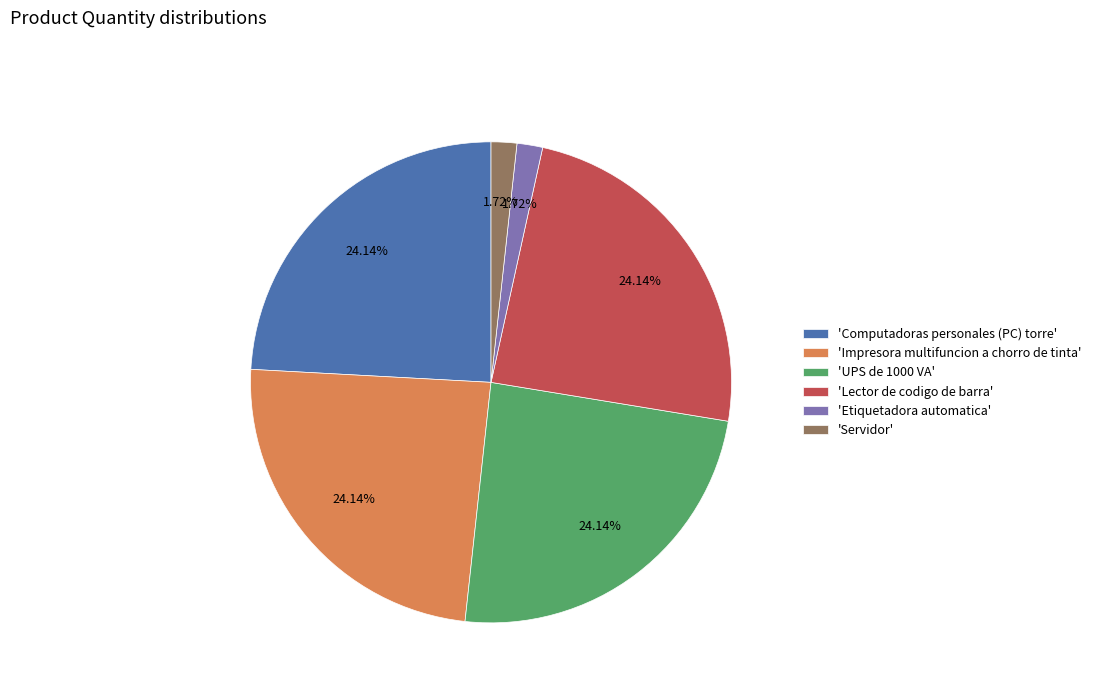

Do 'Impresora multifuncion a chorro de tinta' and 'Etiquetadora automatica' together represent more than half of the pie?

No